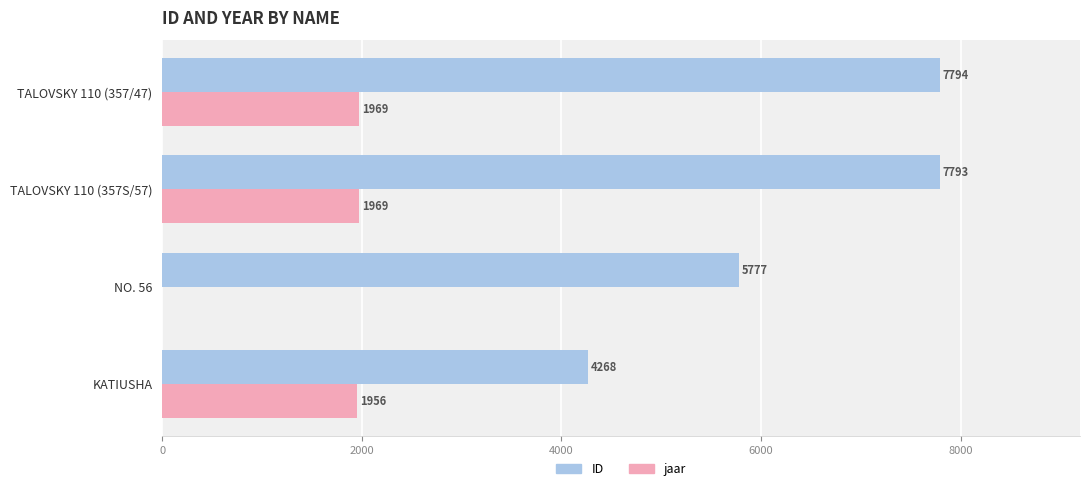

What value does the jaar series have at TALOVSKY 110 (357S/57), to the nearest 10?

1970